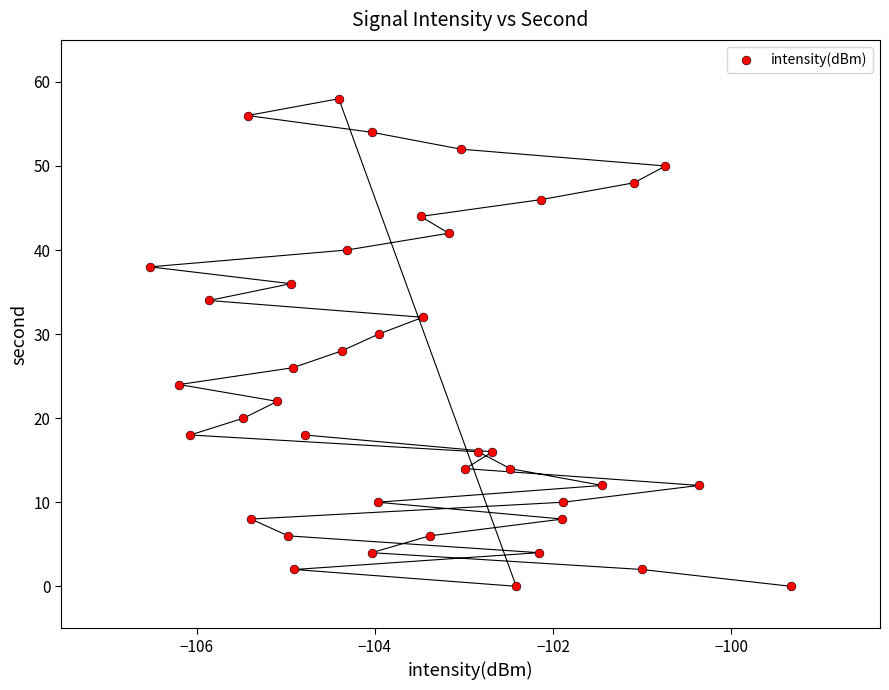

What is the range of Y values (max minus min)?

58